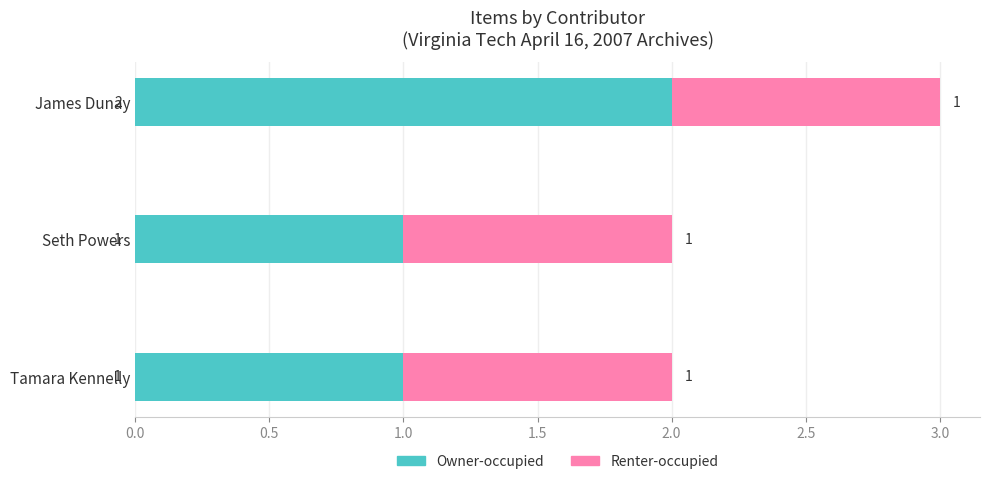

At which category is the sum across all series the highest?

James Dunay